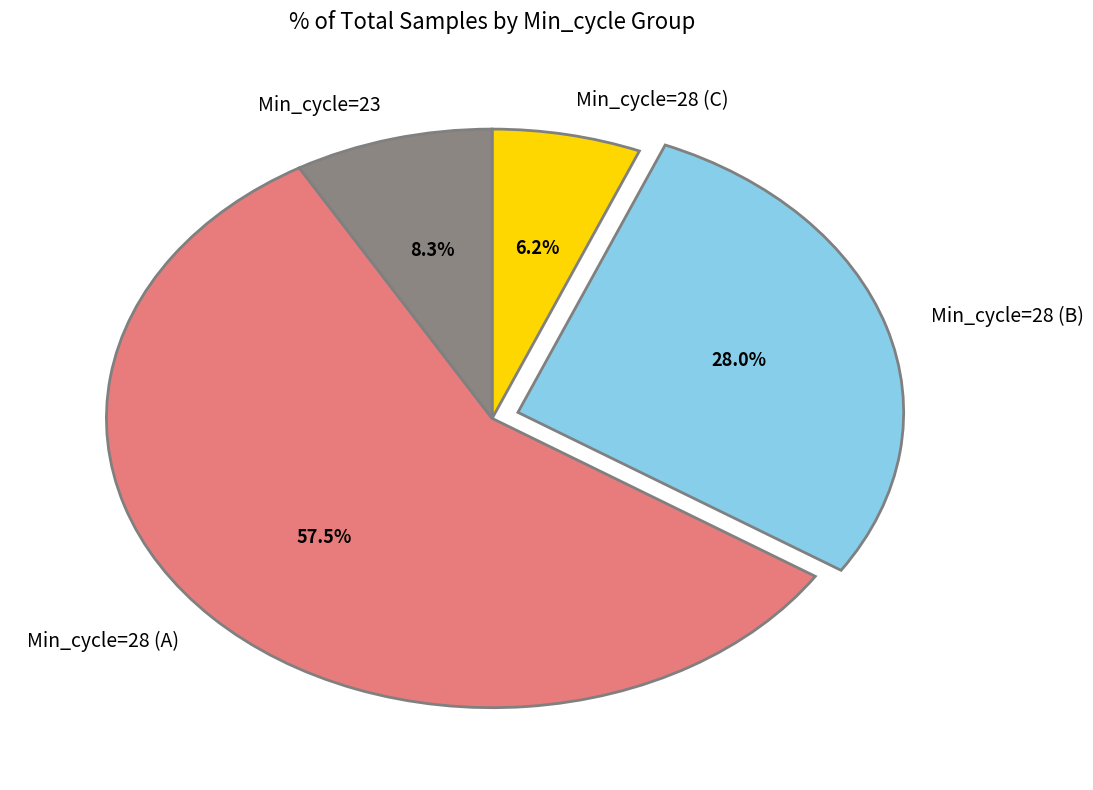

Which has a higher value, Min_cycle=28 (C) or Min_cycle=28 (B)?

Min_cycle=28 (B)